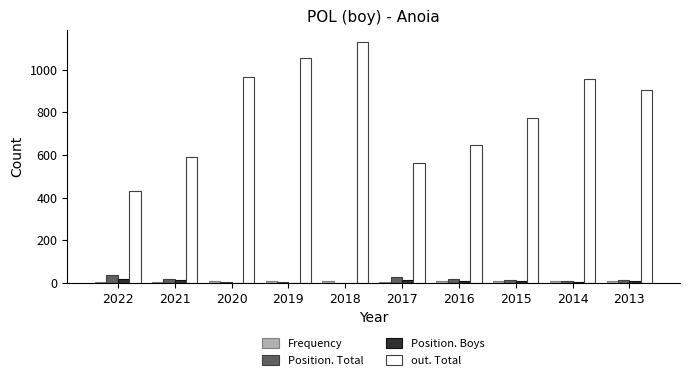

The Position. Total series shows 17 at 2016. True or false?

True